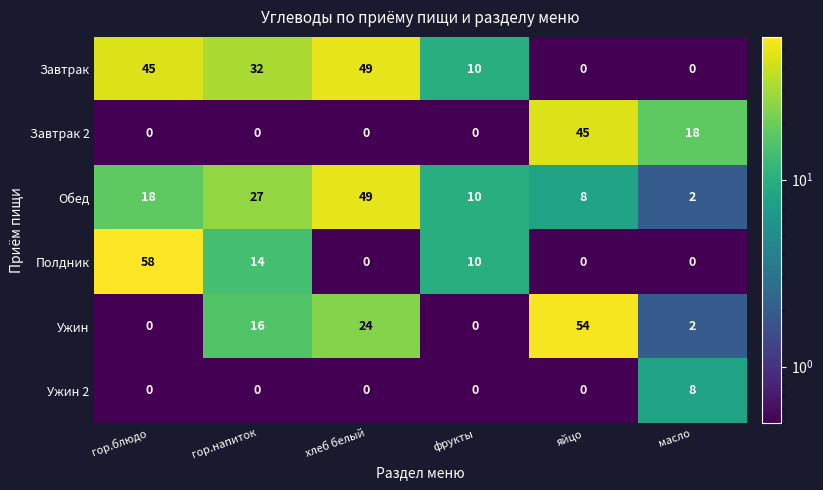

What is the difference between the maximum and minimum values in the Ужин 2 series?

8